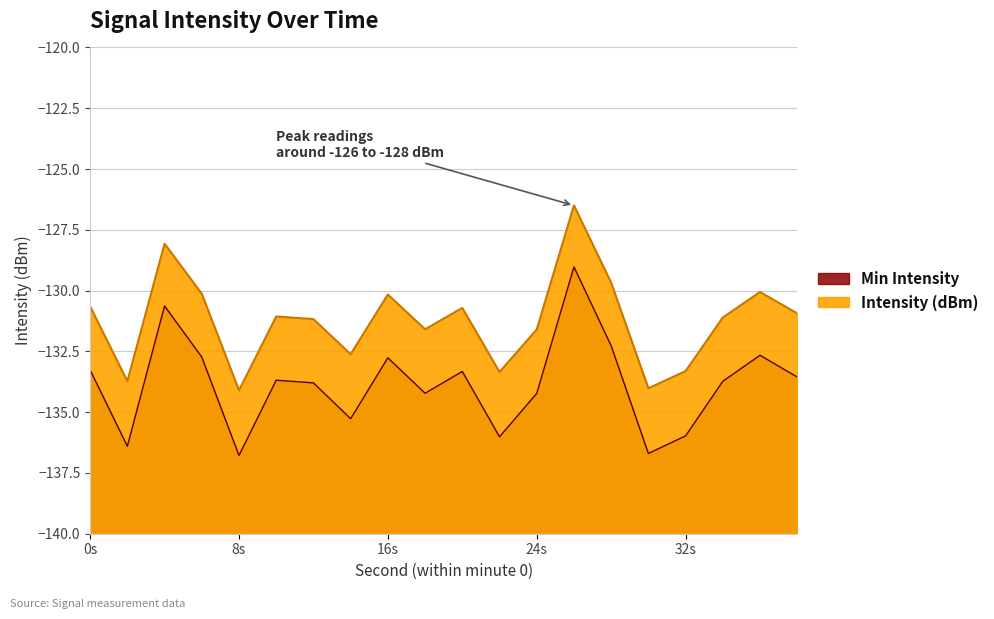

True or false: the data has more than 1 interior local peaks.

True